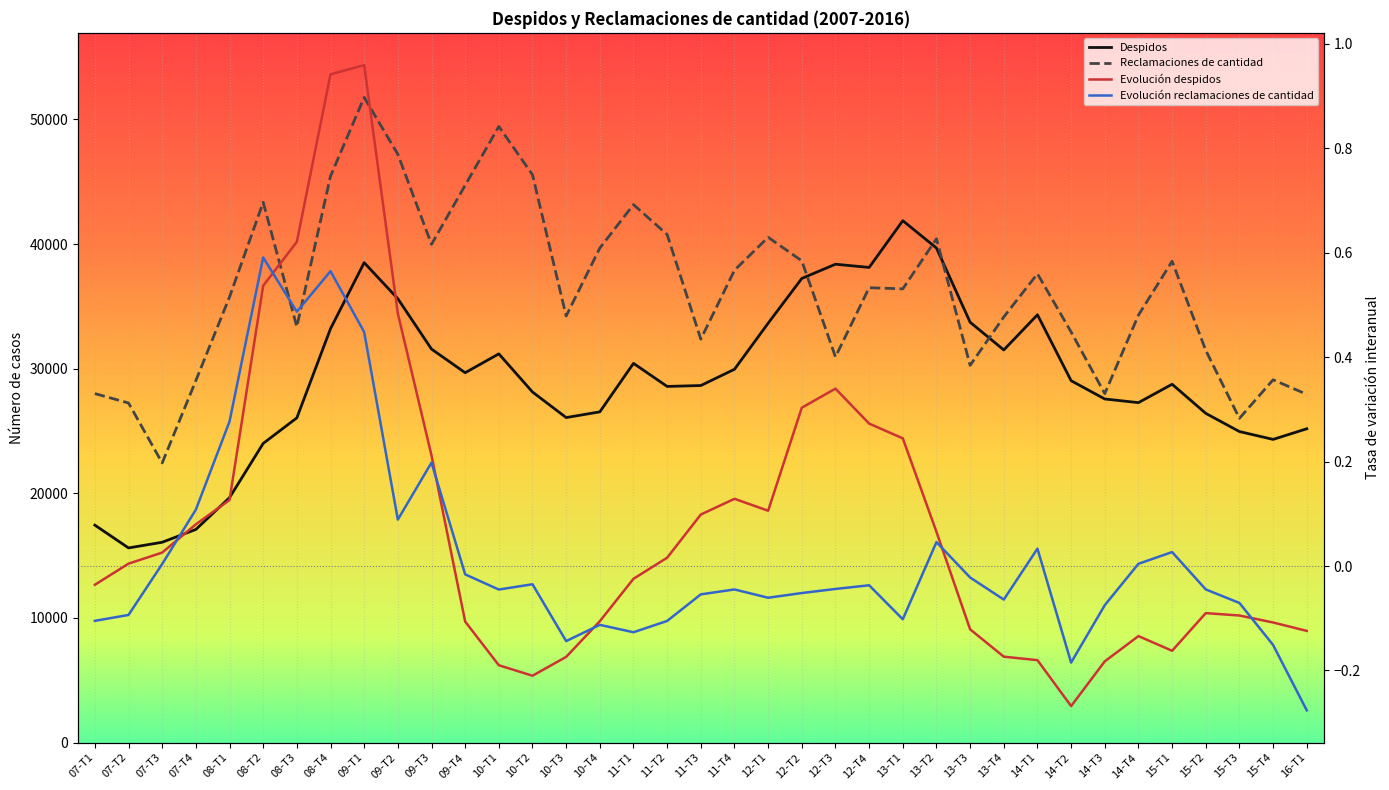

Which series changed the most between 08-T2 and 12-T3?

Despidos